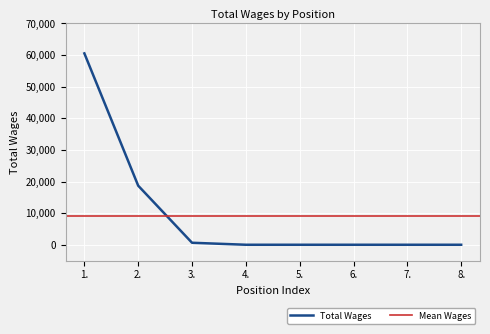

What is the sum of the values at 1. and 3.?

61141